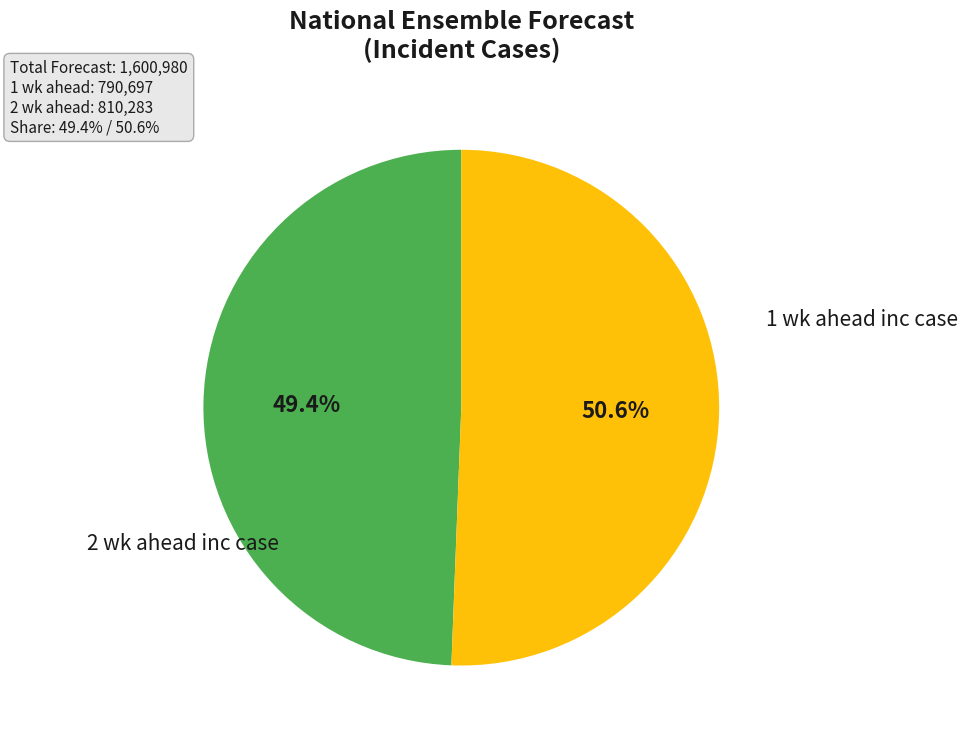

Is there a majority slice in this chart?

Yes